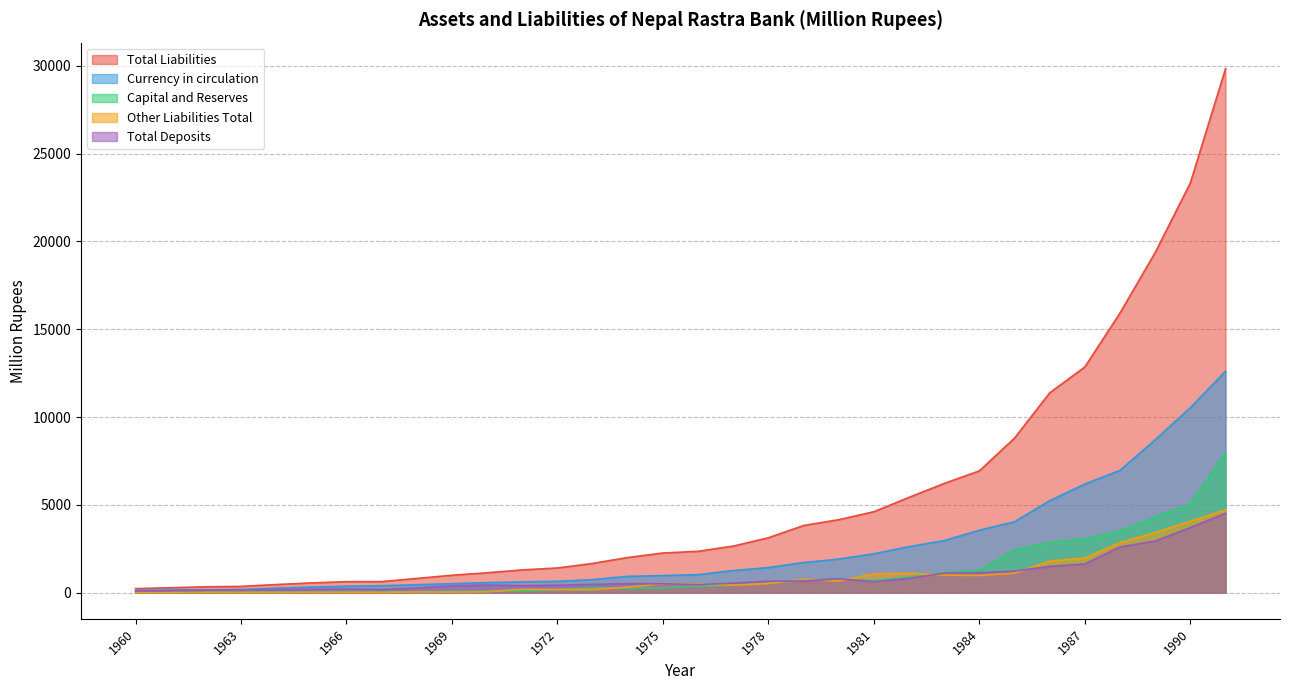

True or false: Currency in circulation and Total Deposits cross at least once.

False